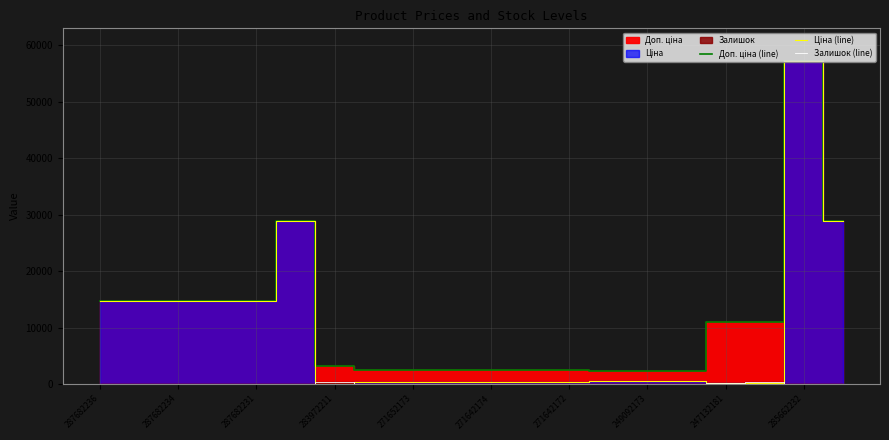

In Залишок (line), how many points are lower than both neighbors (excluding endpoints)?

4